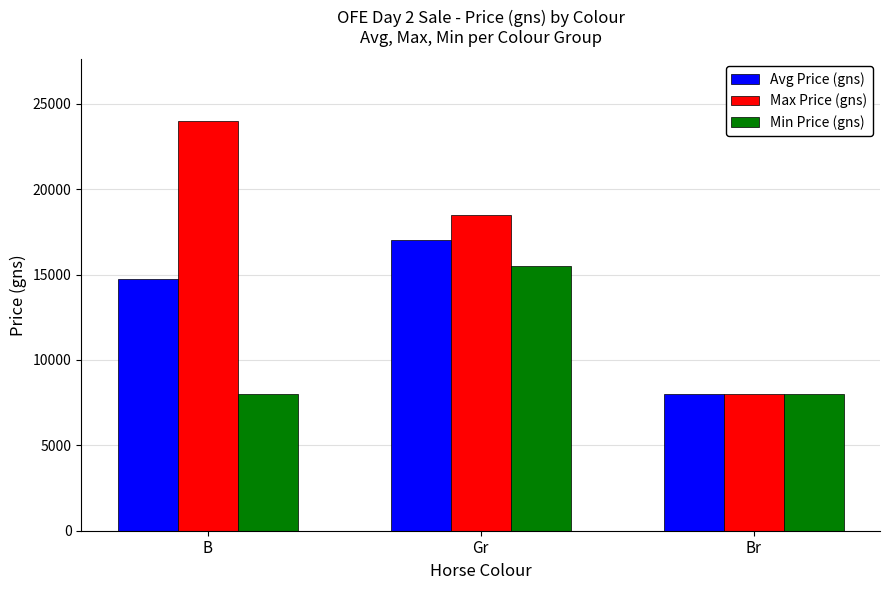

True or false: Max Price (gns) has a value of 18500 at Gr.

True